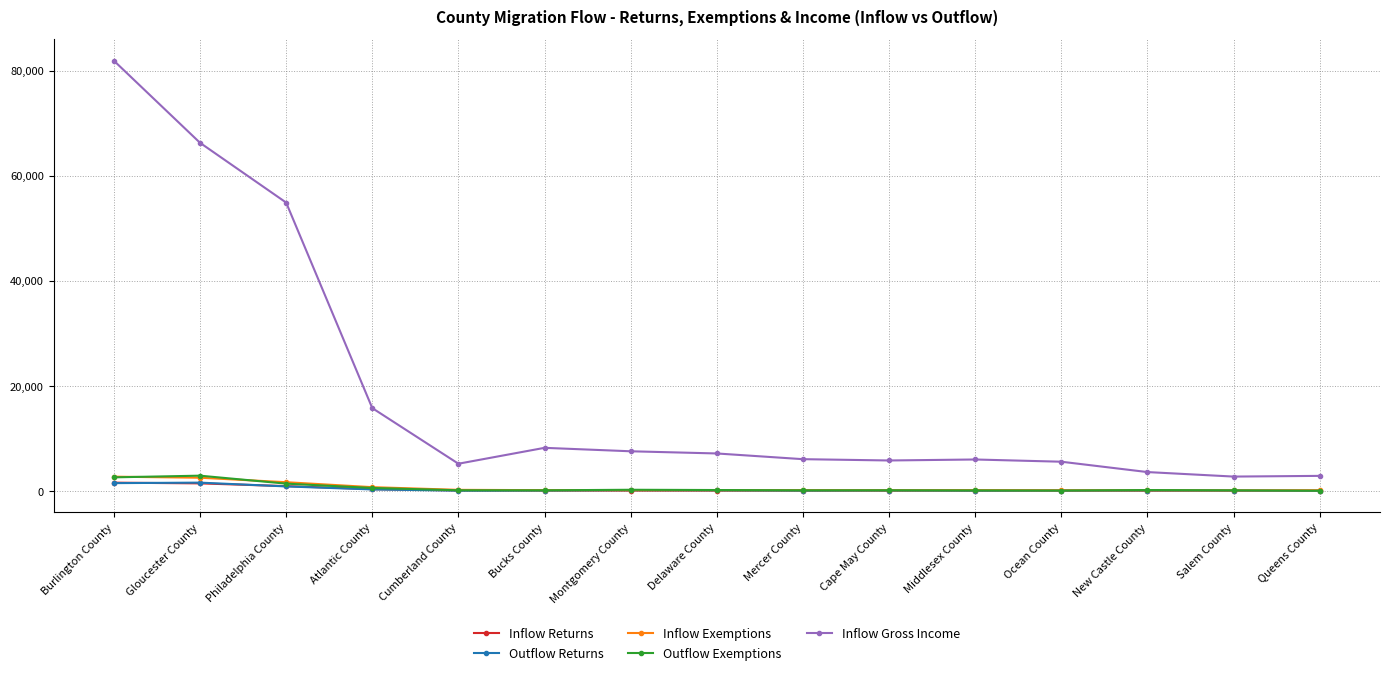

What is the approximate value of Outflow Returns at Salem County, to the nearest 50?

100